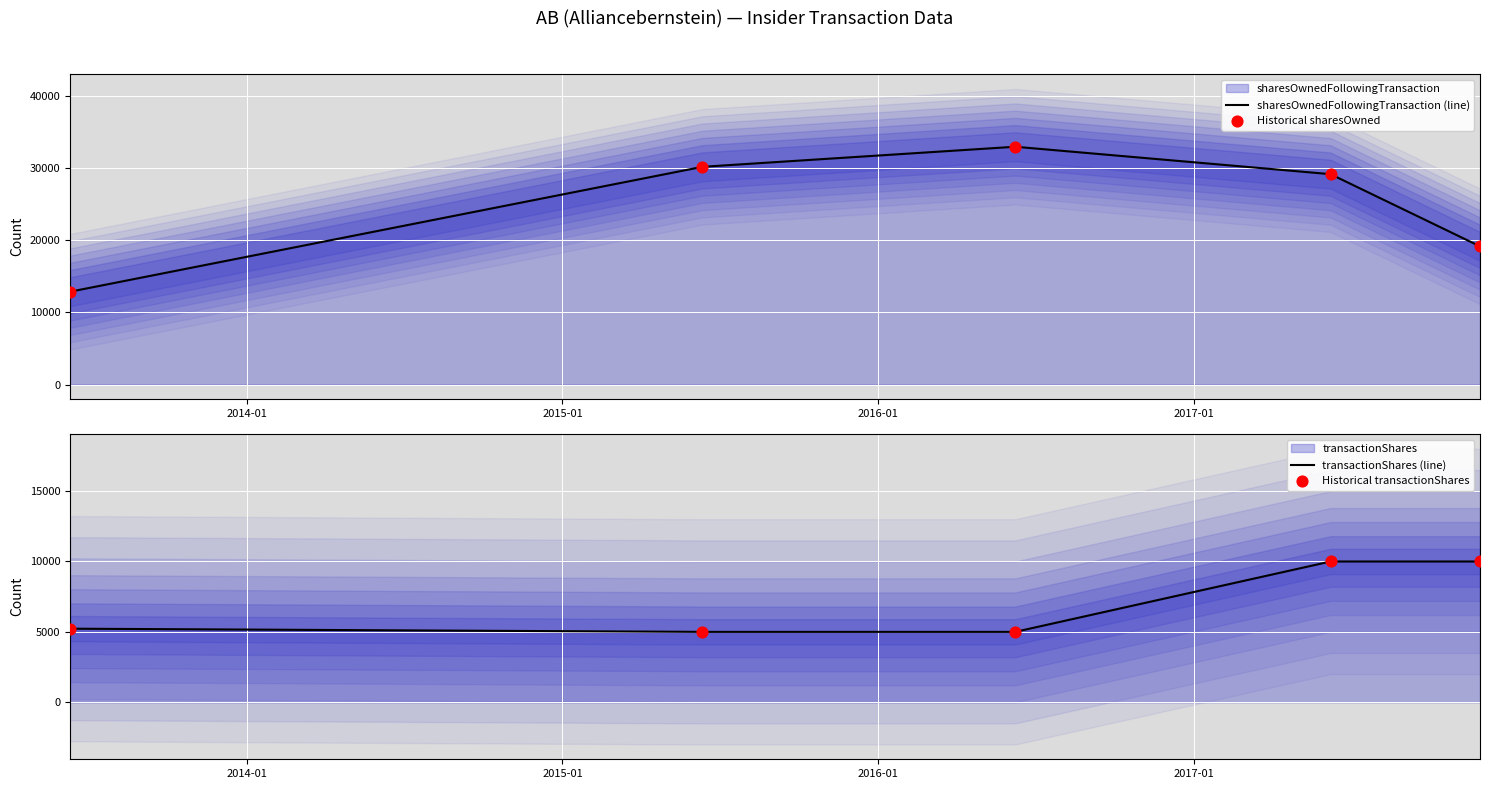

Is the value of sharesOwnedFollowingTransaction (line) at 2016-01 greater than the value of transactionShares (line) at 2013-01?

Yes